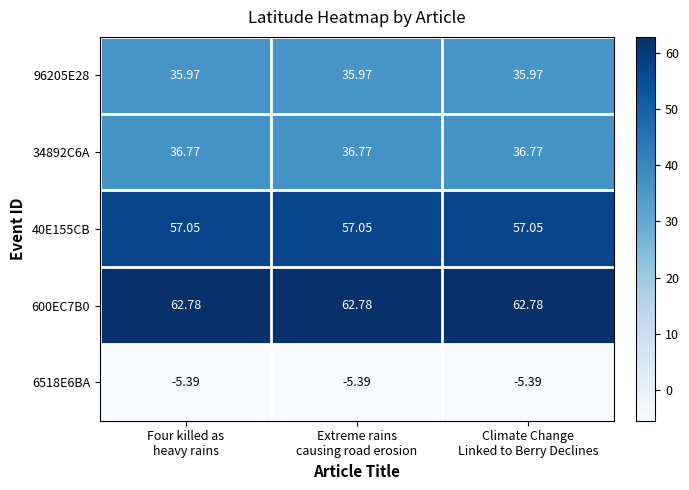

How many distinct data groups are displayed?

5